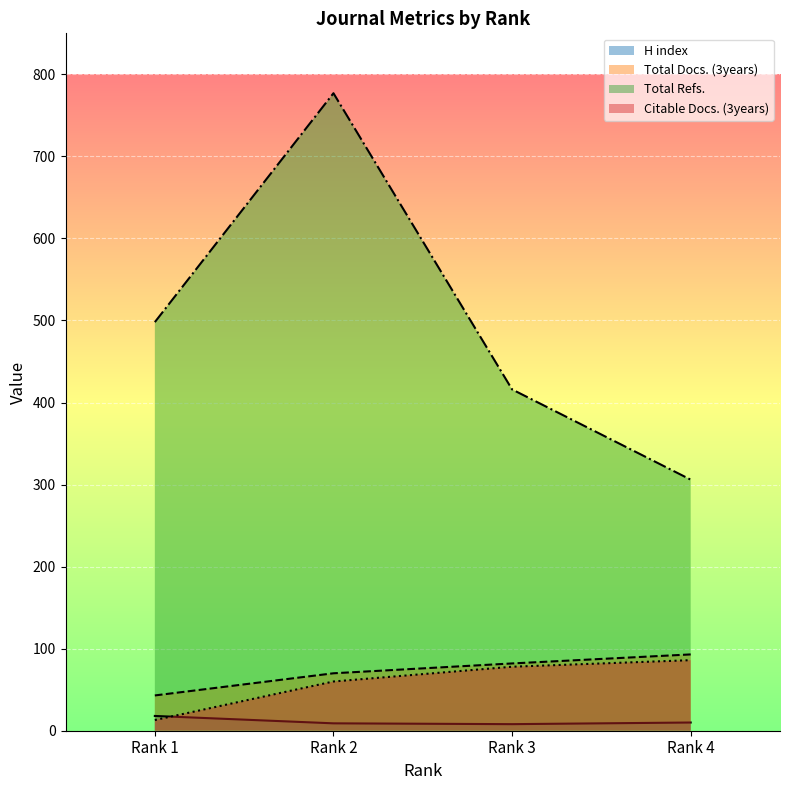

Which has a higher value, Rank 2 or Rank 3?

Rank 2